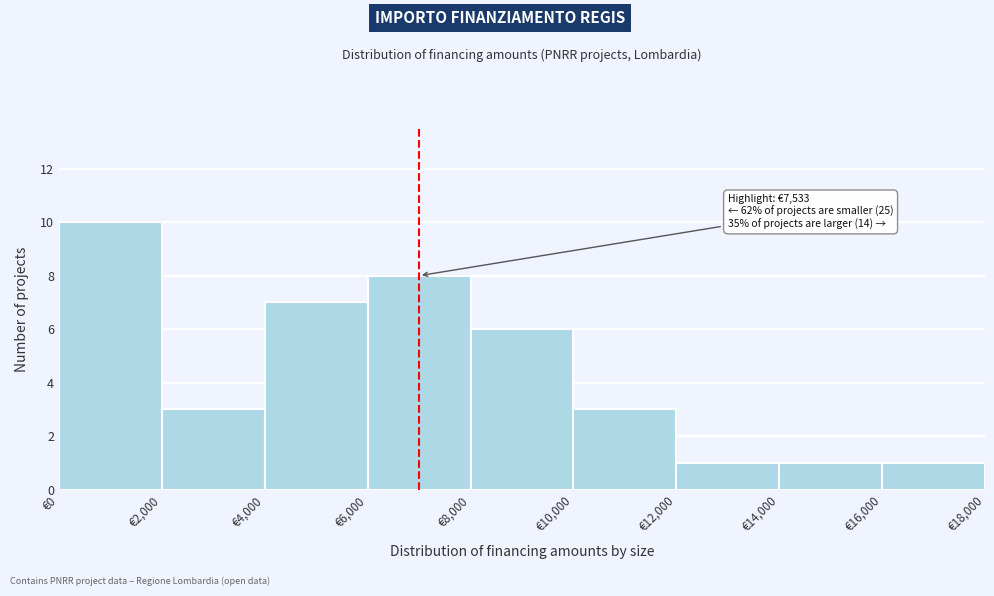

Which range on the x-axis has the tallest bar?

0 to 2000